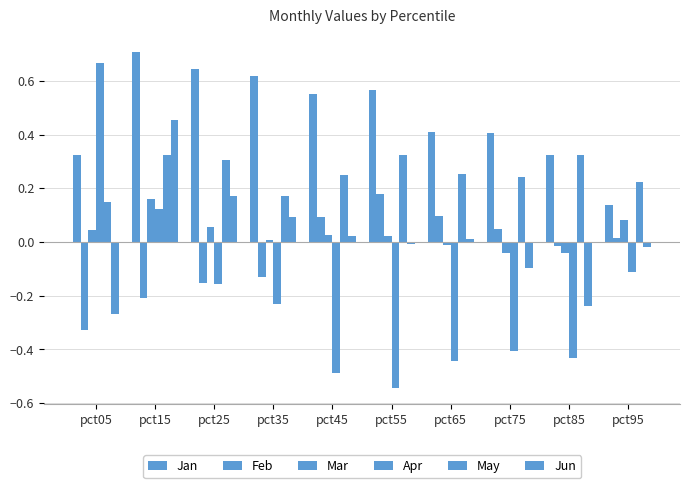

Which label corresponds to the largest value in the chart?

pct15